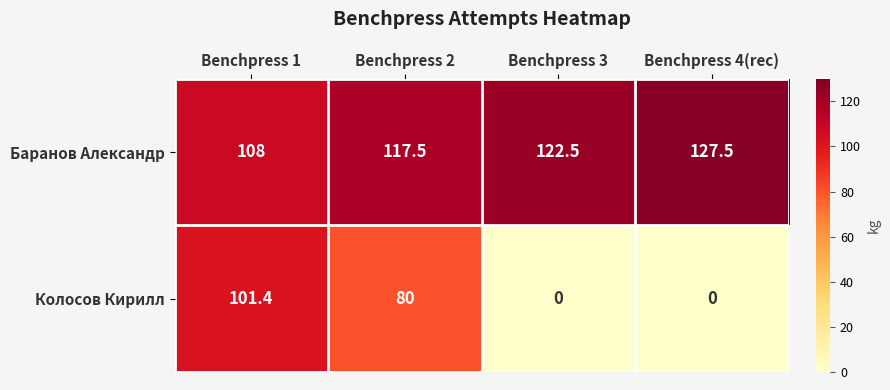

At which label does Колосов Кирилл reach its peak?

Benchpress 1